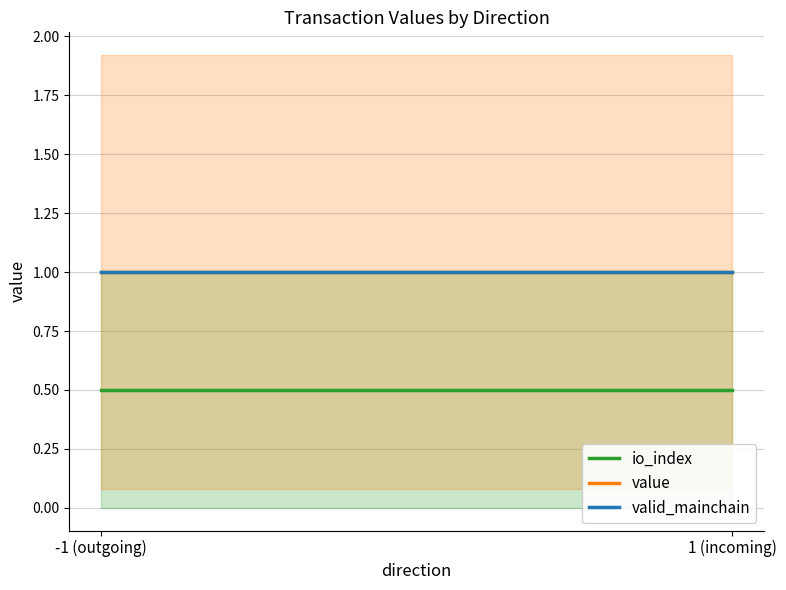

What is the difference between the highest and lowest values at -1 (outgoing)?

0.5